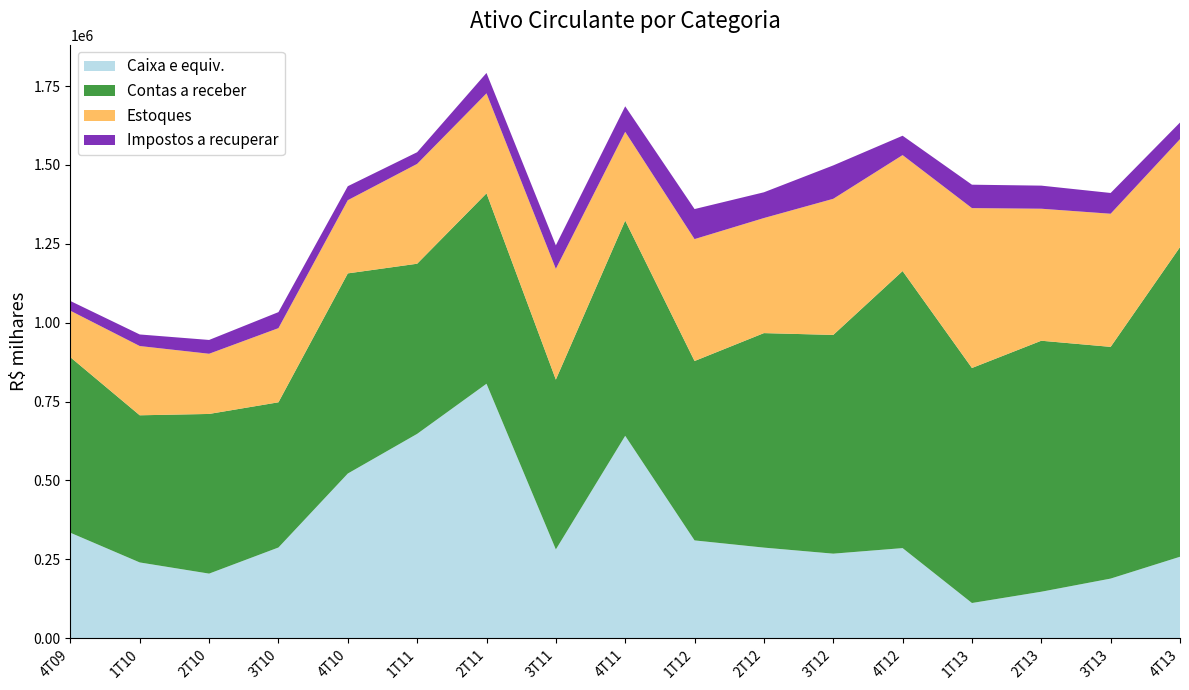

Reading left to right, extract all data points from this chart.

Caixa e equiv.: 4T09=333960	1T10=239859	2T10=204425	3T10=287231	4T10=521688	1T11=647474	2T11=806366	3T11=281068	4T11=641294	1T12=309719	2T12=286893	3T12=267709	4T12=285319	1T13=111265	2T13=147018	3T13=188674	4T13=257883
Contas a receber: 4T09=556421	1T10=466493	2T10=506202	3T10=460339	4T10=634538	1T11=539383	2T11=603572	3T11=538425	4T11=682365	1T12=568725	2T12=679996	3T12=693409	4T12=878325	1T13=745066	2T13=795720	3T13=734596	4T13=981626
Estoques: 4T09=147449	1T10=219582	2T10=190792	3T10=235073	4T10=232016	1T11=316514	2T11=317069	3T11=351125	4T11=281391	1T12=386472	2T12=364797	3T12=431536	4T12=367580	1T13=506867	2T13=418485	3T13=422059	4T13=342277
Impostos a recuperar: 4T09=30815	1T10=36669	2T10=43794	3T10=50803	4T10=44343	1T11=36995	2T11=64721	3T11=74504	4T11=80891	1T12=95243	2T12=81626	3T12=105882	4T12=61398	1T13=74199	2T13=73219	3T13=65826	4T13=52699